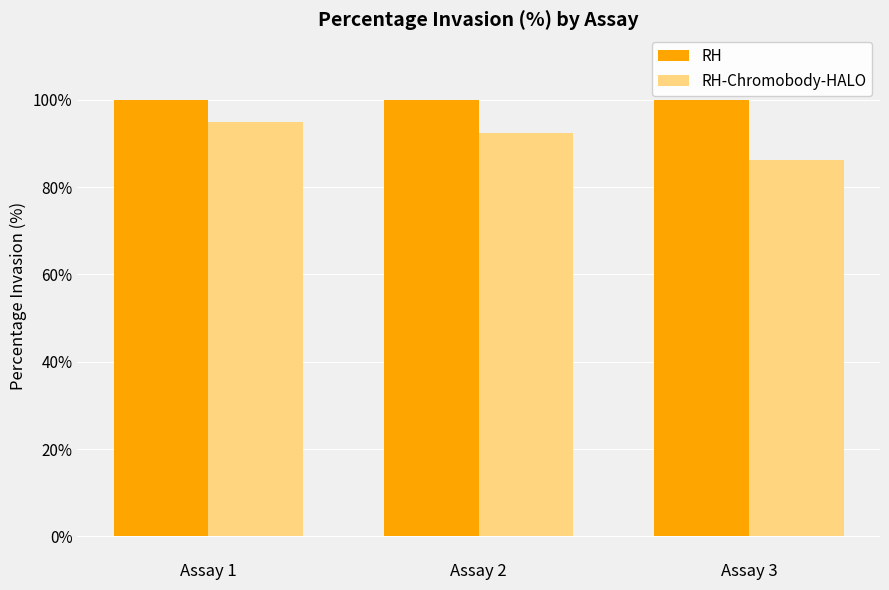

What is the difference between the highest and lowest values at Assay 1?

5.0